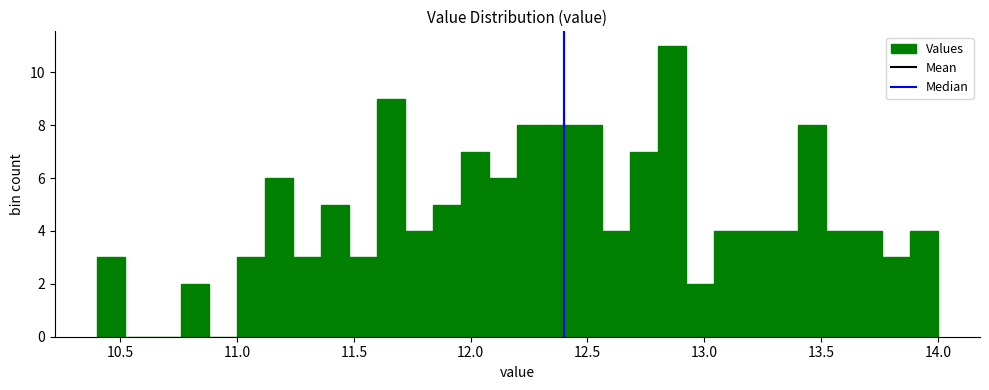

Around what value on the x-axis is the tallest bar? Give the approximate position of its centre, as read against the axis.

12.85